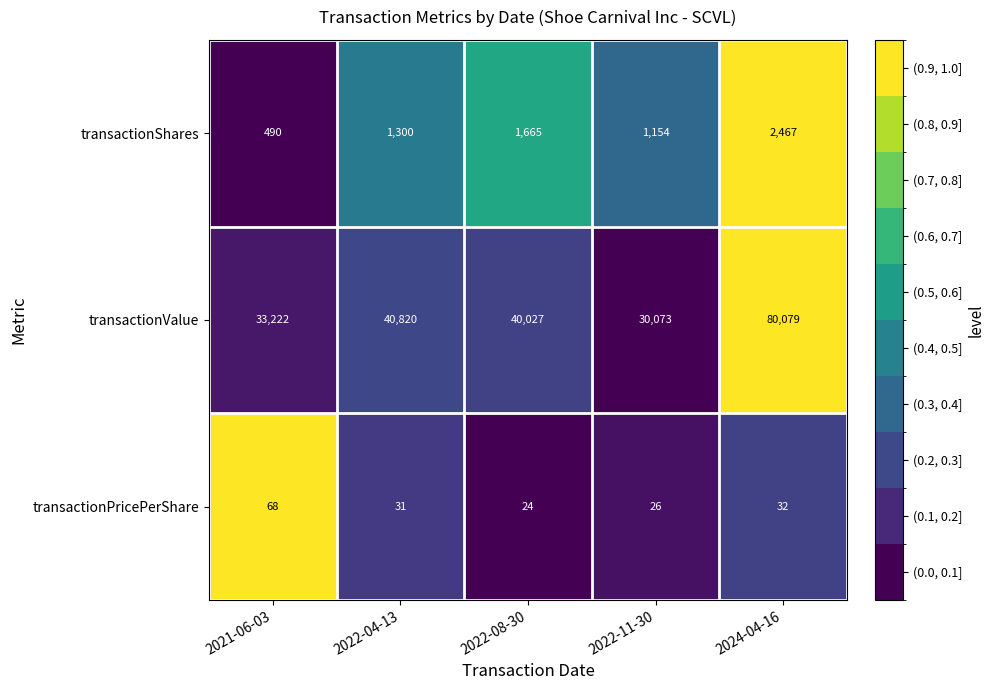

Reading right to left, transcribe all the data shown in this chart.

transactionShares: 2467	1154	1665	1300	490
transactionValue: 80079	30073	40027	40820	33222
transactionPricePerShare: 32	26	24	31	68